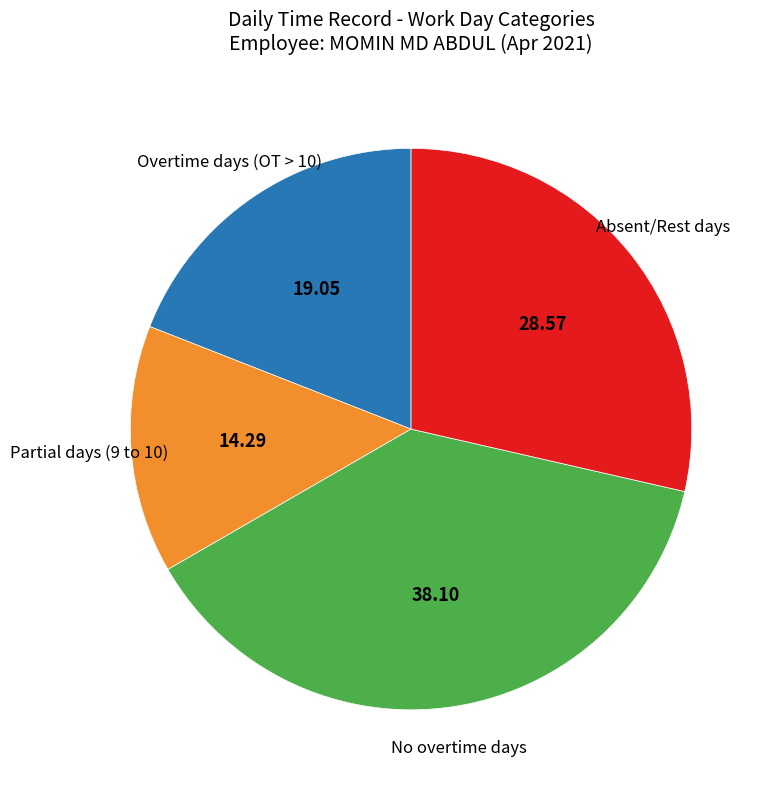

Do Absent/Rest days and Partial days (9 to 10) together represent more than half of the pie?

No